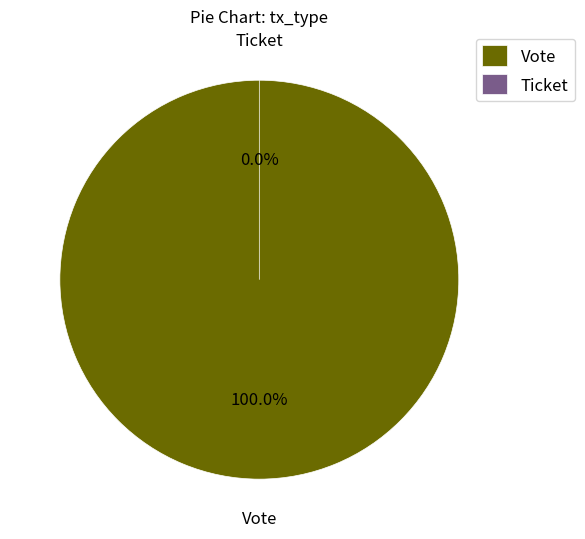

To the nearest percent, what is the average slice percentage?

50%